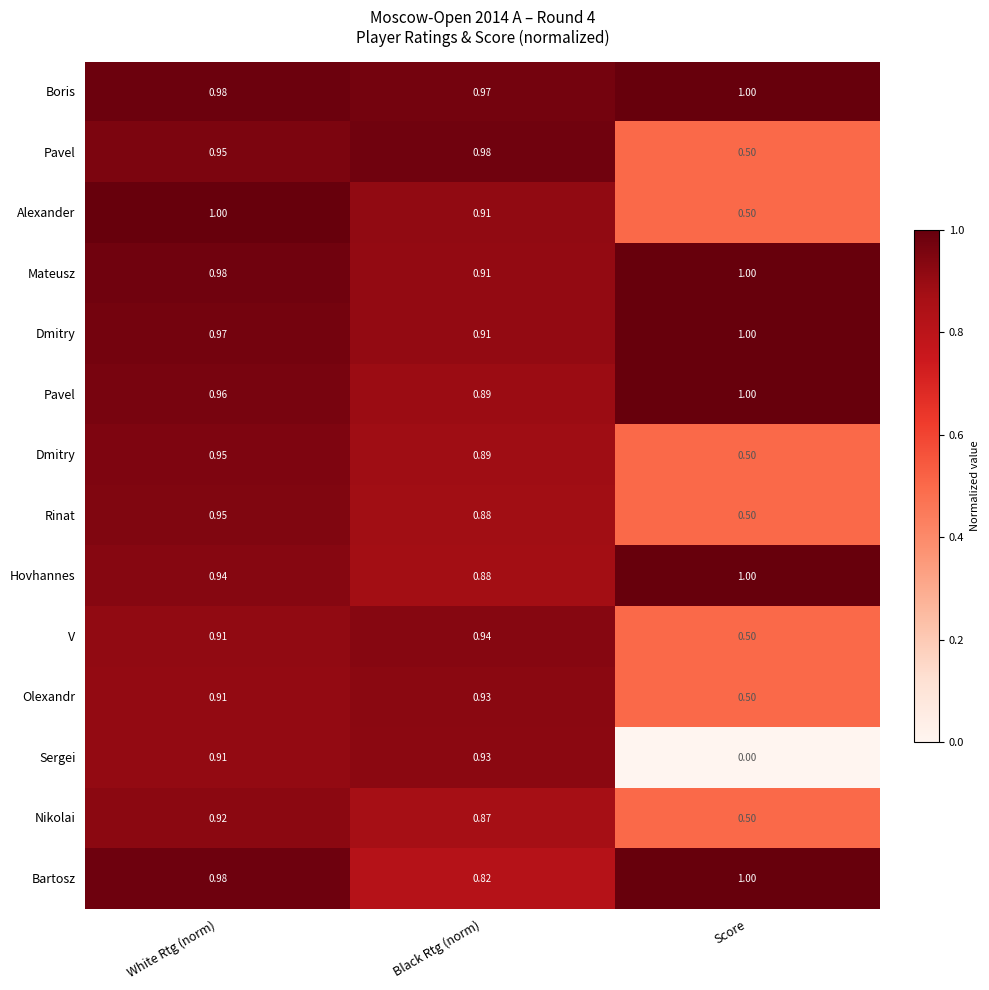

What is the total value across all series at Score?

9.5